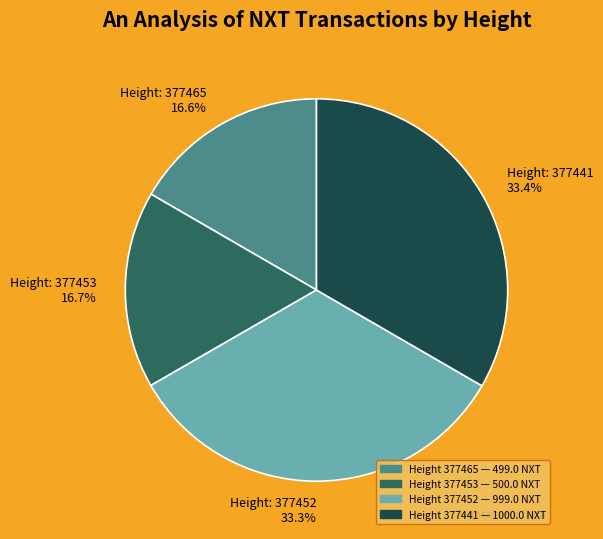

Is there a majority slice in this chart?

No